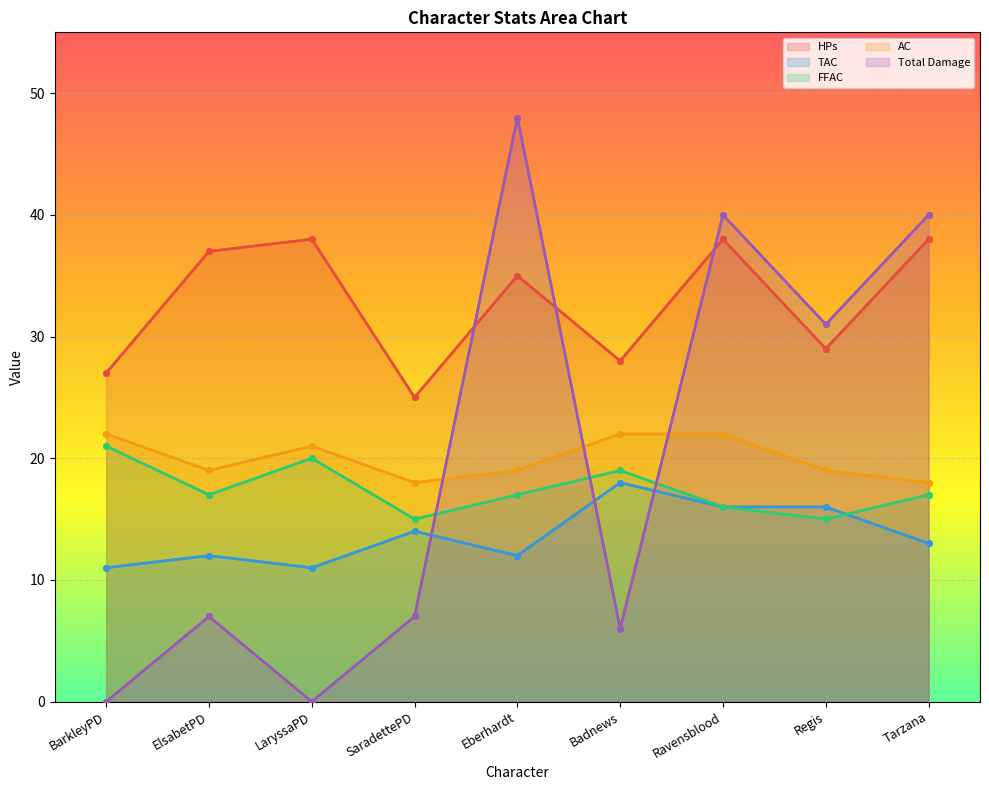

What is the difference between the FFAC values at BarkleyPD and Tarzana?

4